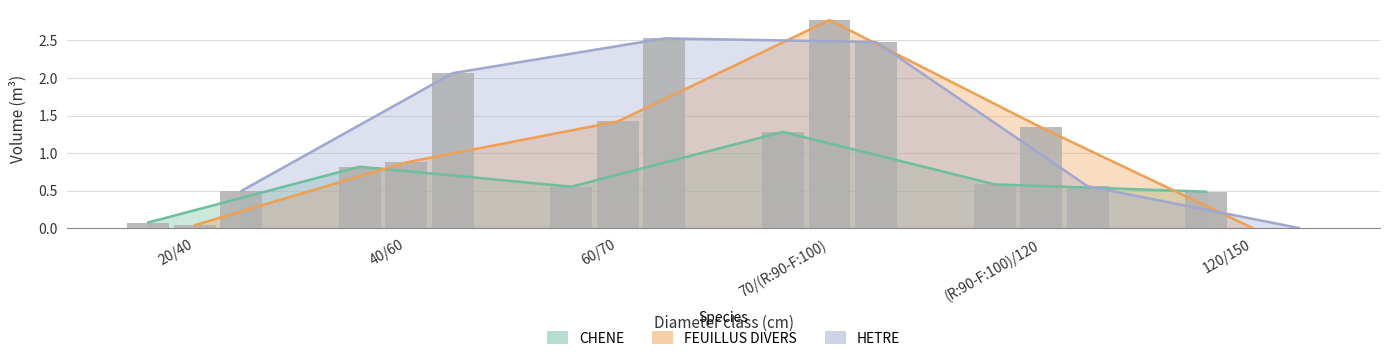

What is the value of the CHENE bar at the 6th from the left?

0.5